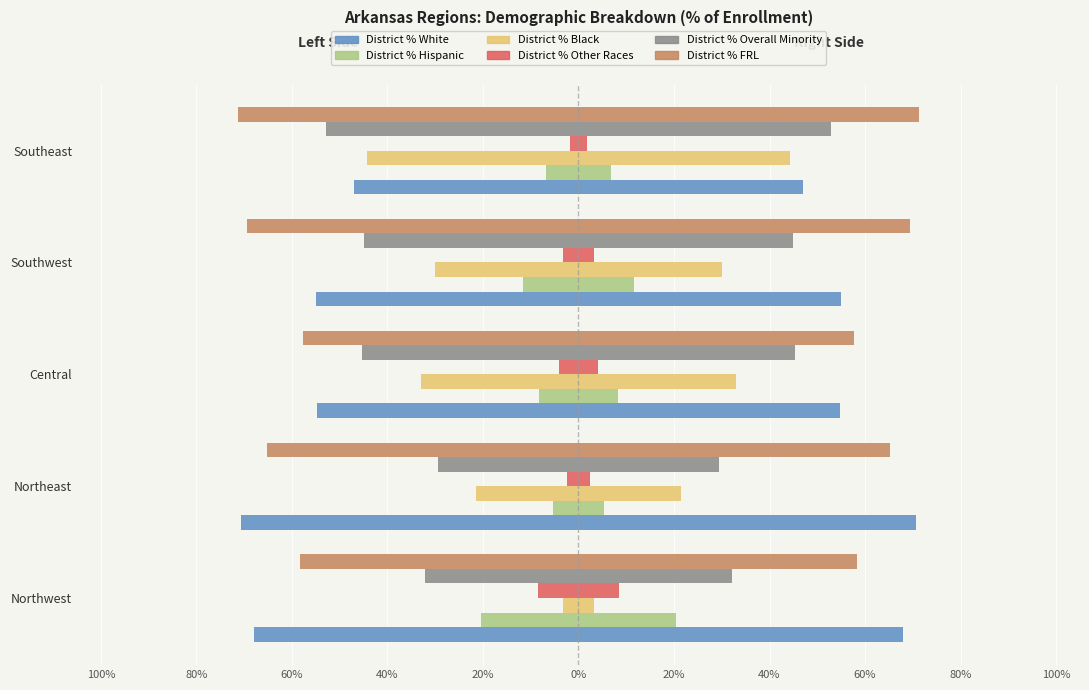

Between Northeast and Central, which series saw the biggest shift?

District % White